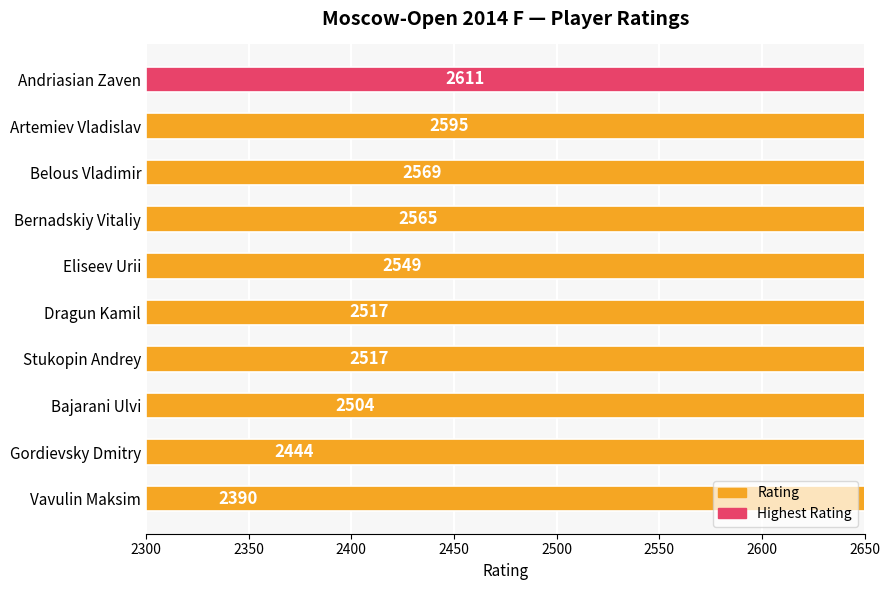

Reading left to right, extract all data points from this chart.

2611	2595	2569	2565	2549	2517	2517	2504	2444	2390